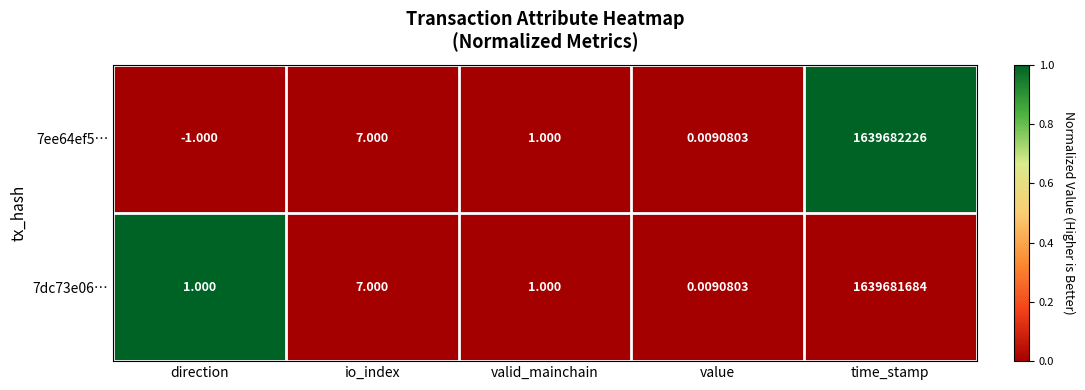

Count the number of data series in this chart.

2